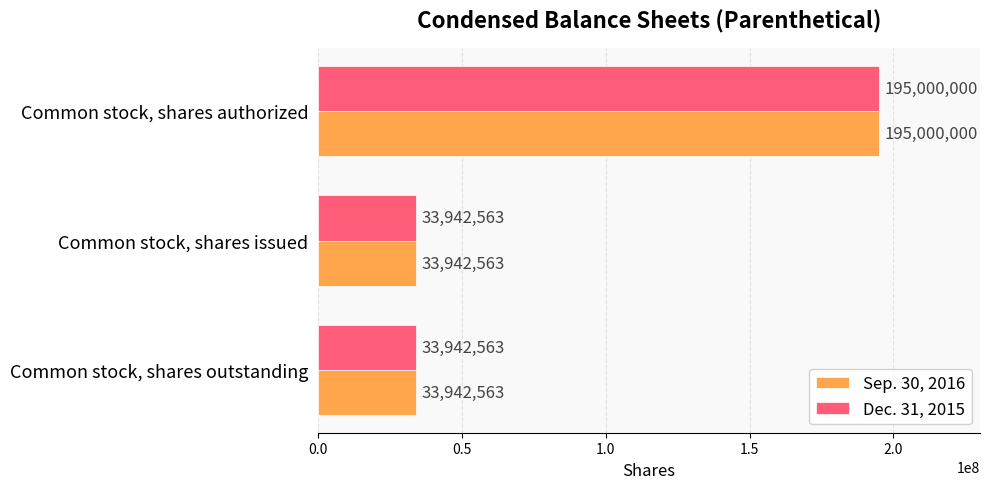

What is the difference between the maximum and second lowest values in the Dec. 31, 2015 series?

161057437